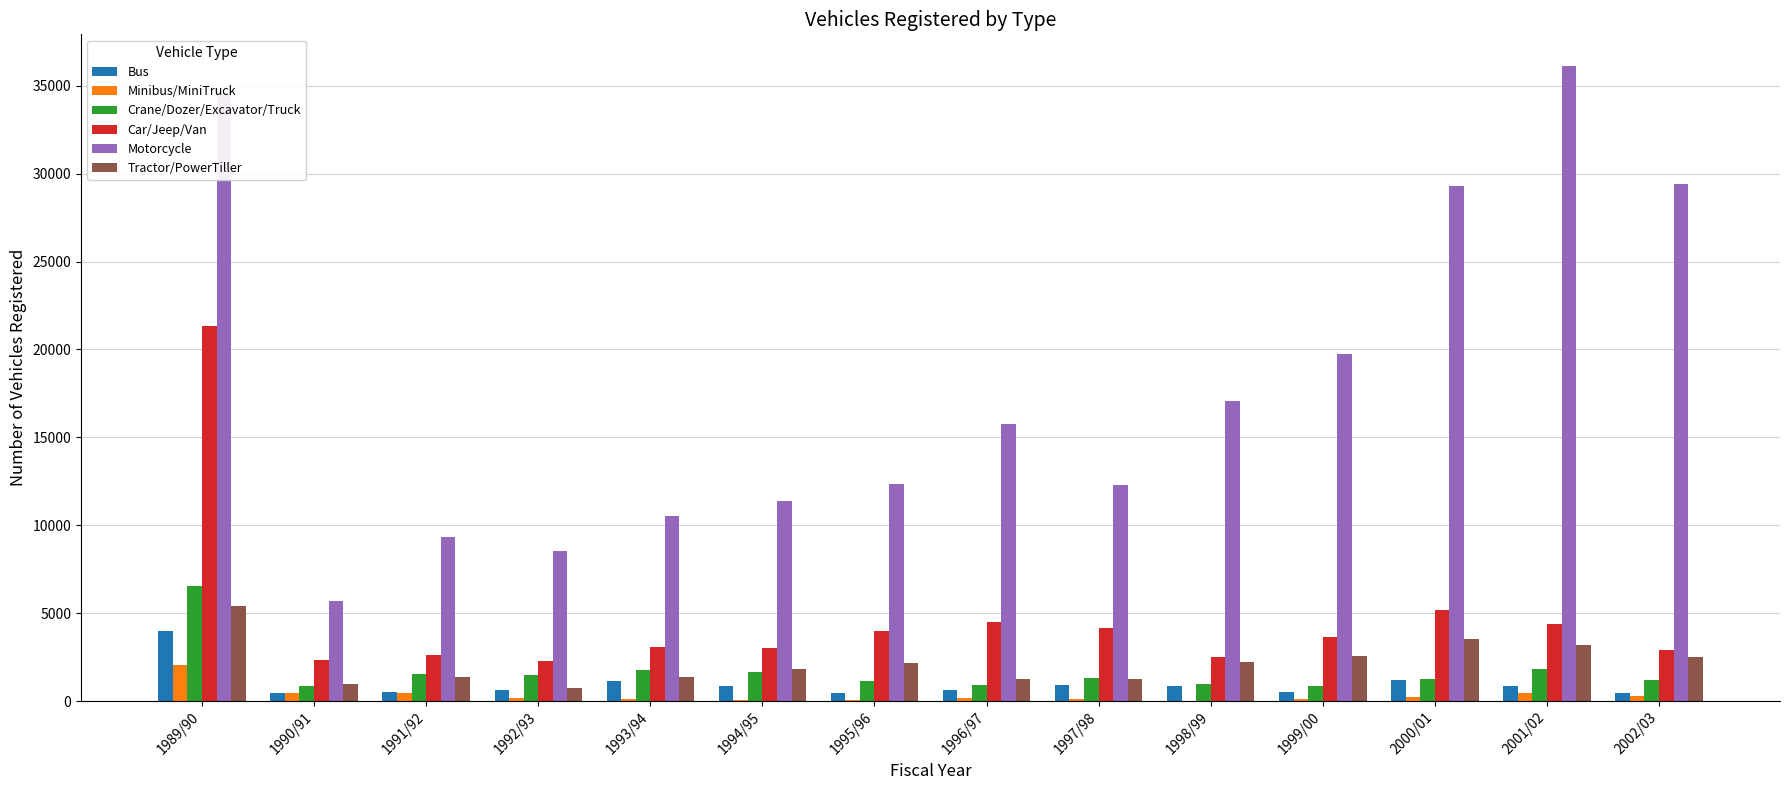

What is the sum of all Tractor/PowerTiller values?

30394